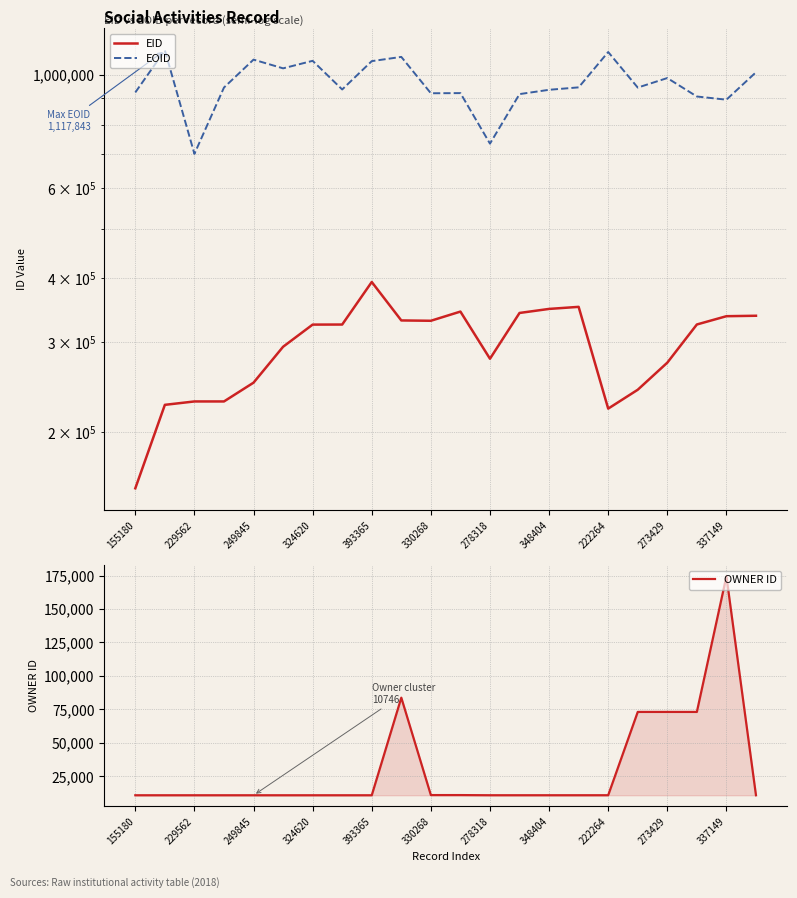

What is the difference between the maximum and minimum values in the EID series?

238185